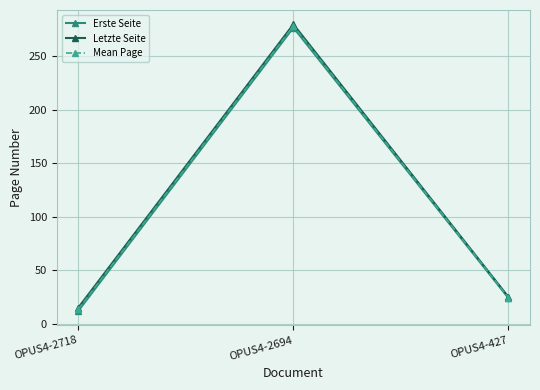

Reading right to left, extract all data points from this chart.

Erste Seite: OPUS4-427=24.0	OPUS4-2694=277.0	OPUS4-2718=12.0
Letzte Seite: OPUS4-427=25.0	OPUS4-2694=280.0	OPUS4-2718=15.0
Mean Page: OPUS4-427=24.5	OPUS4-2694=278.5	OPUS4-2718=13.5